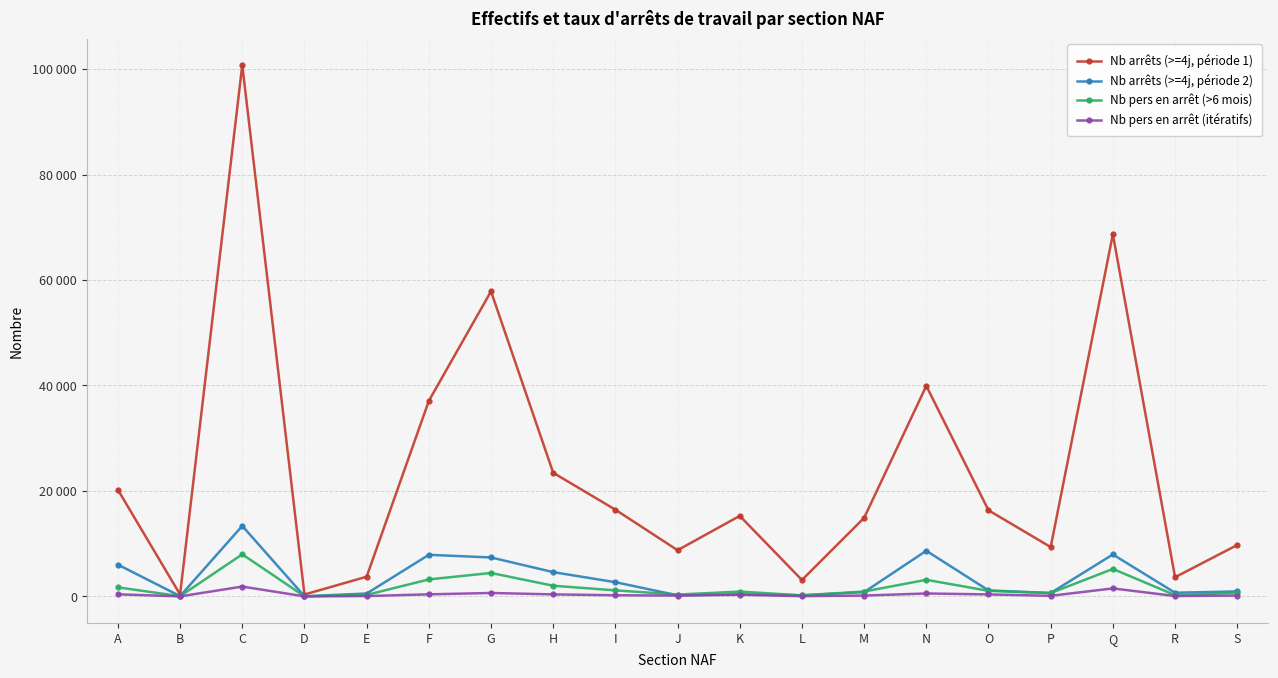

What is the difference between the second highest and minimum values in the Nb pers en arrêt (>6 mois) series?

5188